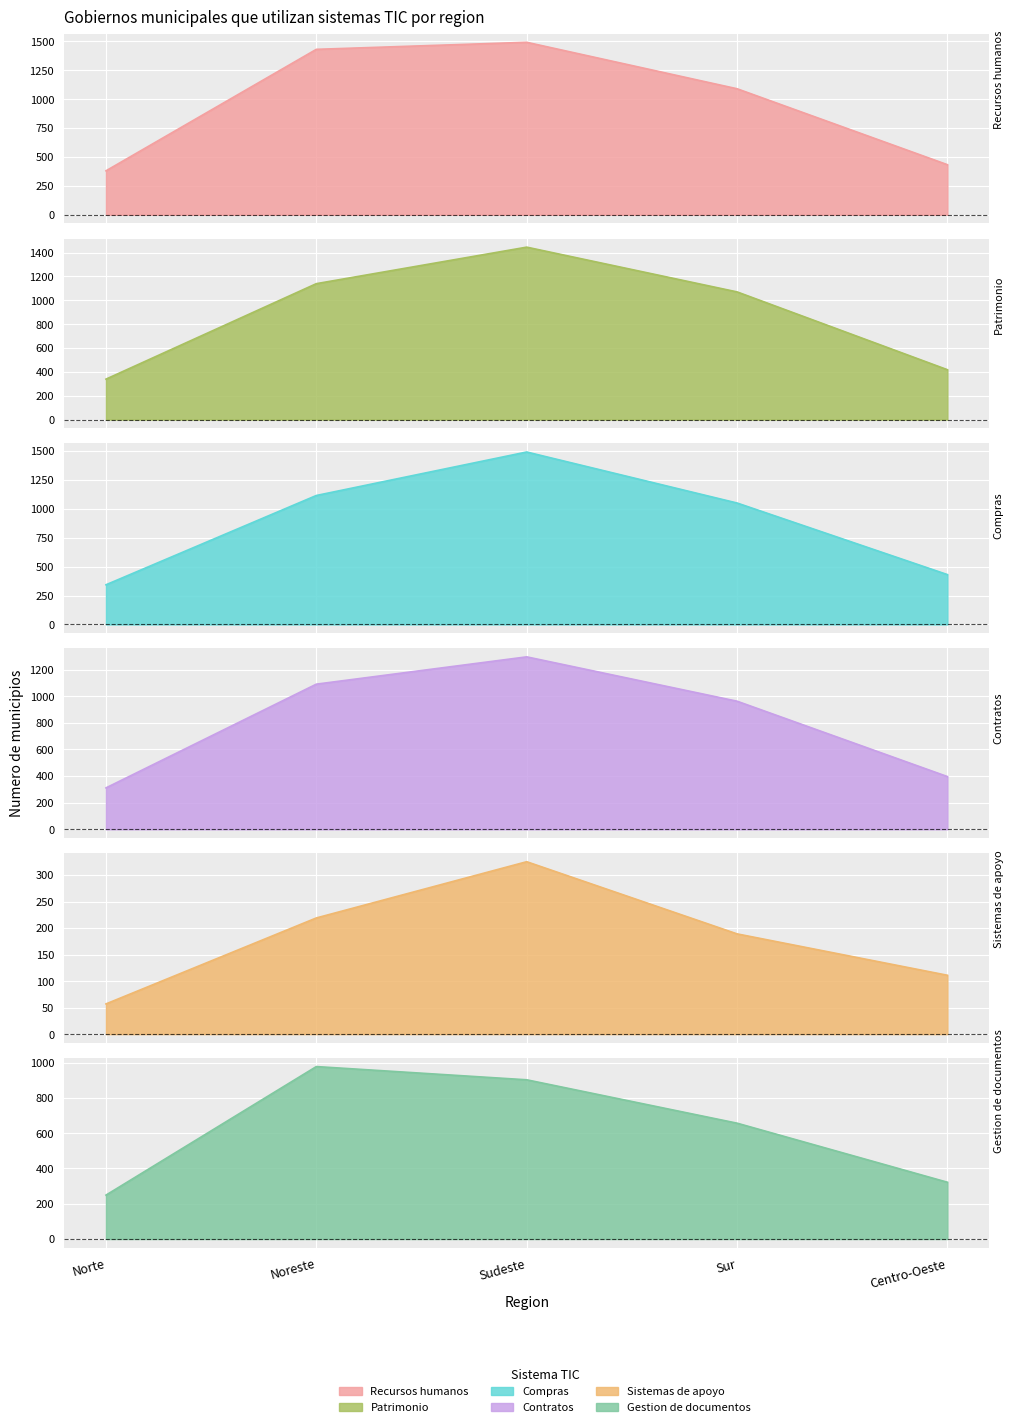

Which series has the largest range (max minus min)?

Compras (Si)